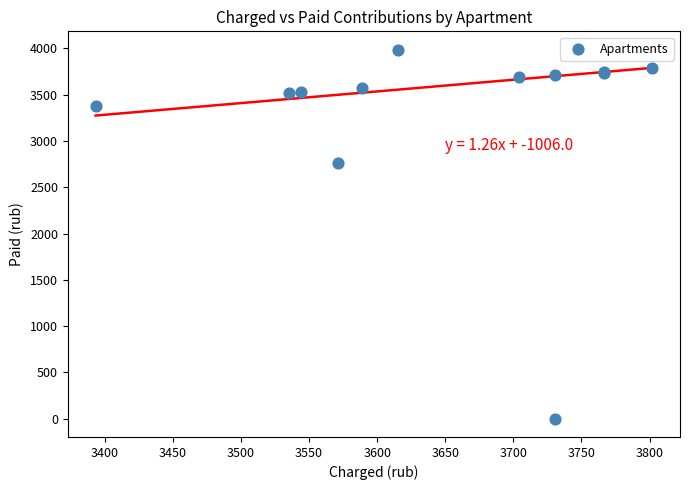

What Y value in the scatter plot is closest to 1993?

2762.1